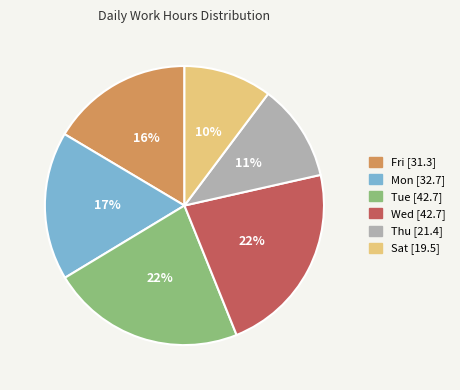

Does any single category account for the majority?

No